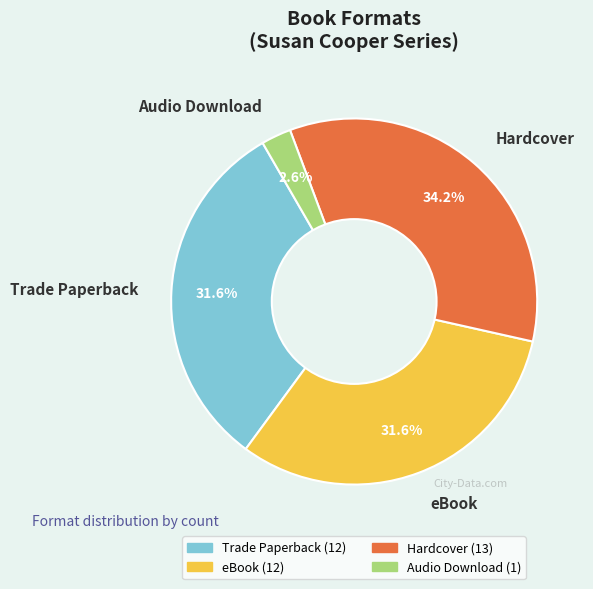

To the nearest percent, what is the average slice percentage?

25%